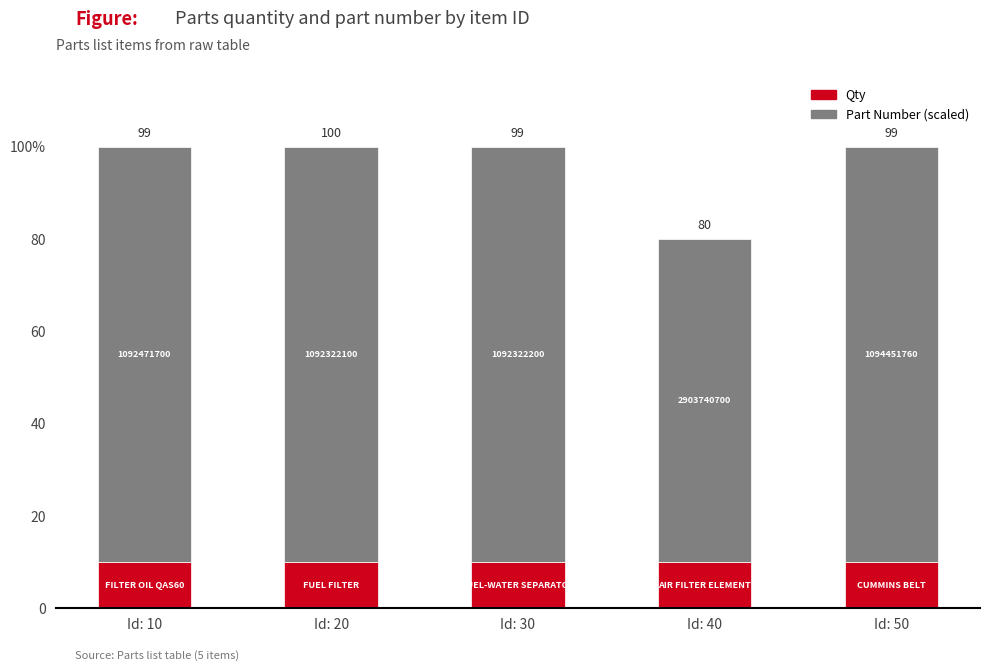

What are all the series names shown in the legend?

Qty, Part Number (scaled)